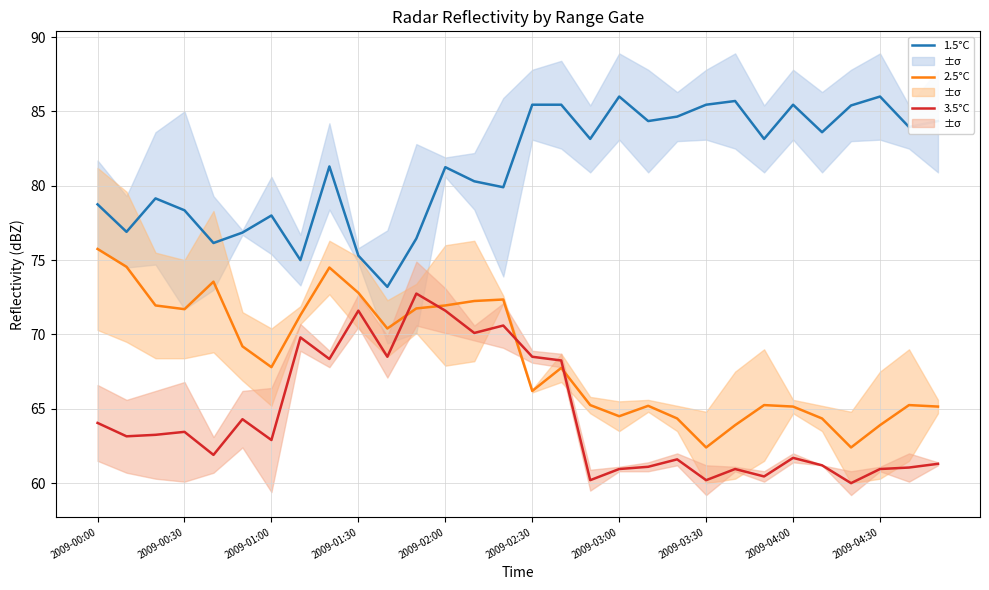

Is it true that 3.5°C equals 61.0 at 28?

True